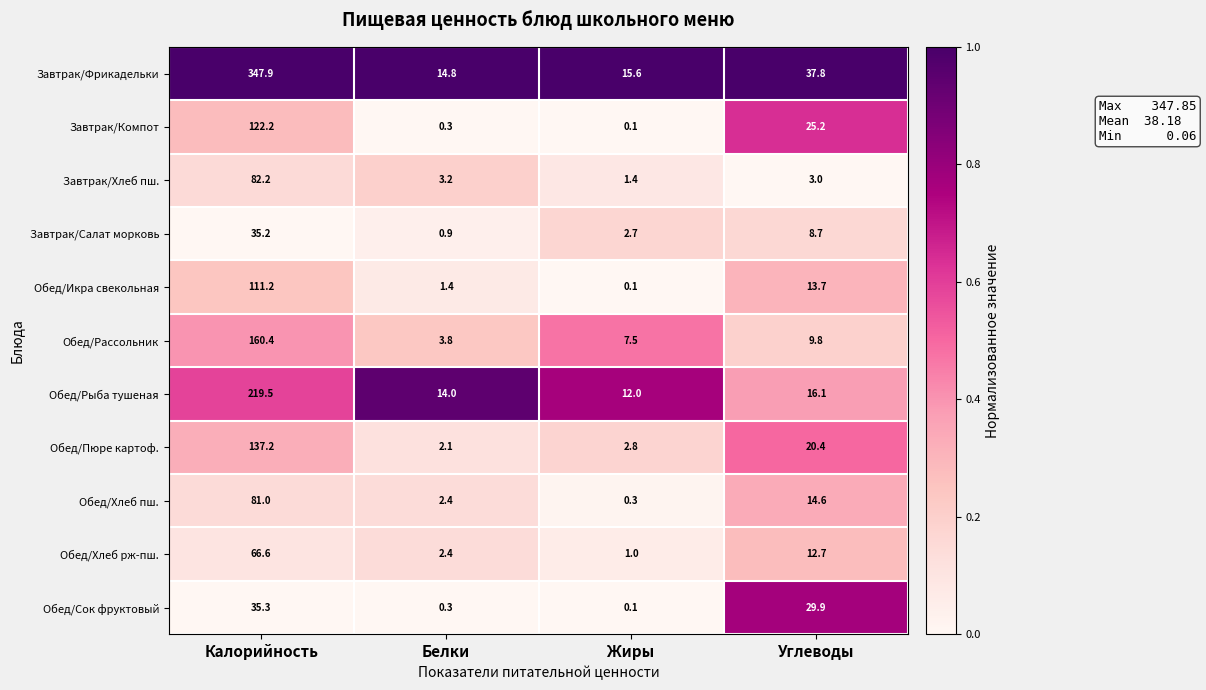

True or false: Завтрак/Салат морковь has a value of 4.6 at Углеводы.

False